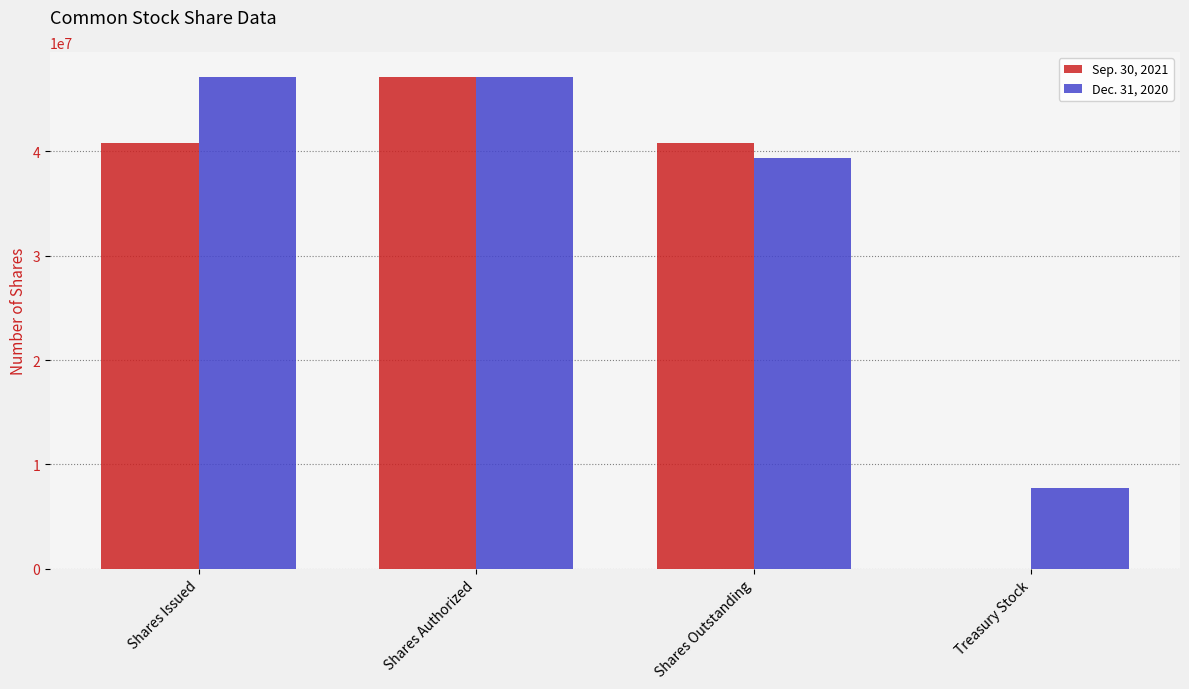

Which category has the highest value in the Sep. 30, 2021 series?

Shares Authorized